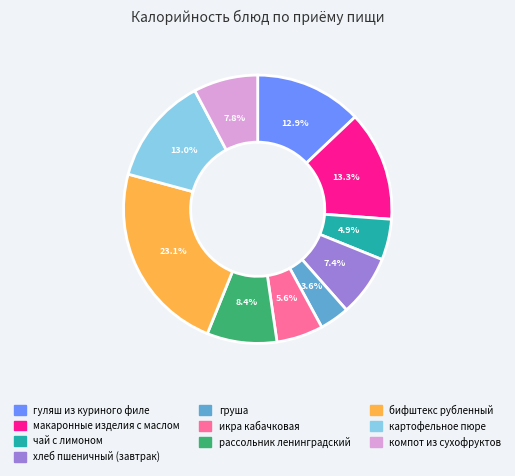

Between рассольник ленинградский and компот из сухофруктов, which is larger?

рассольник ленинградский